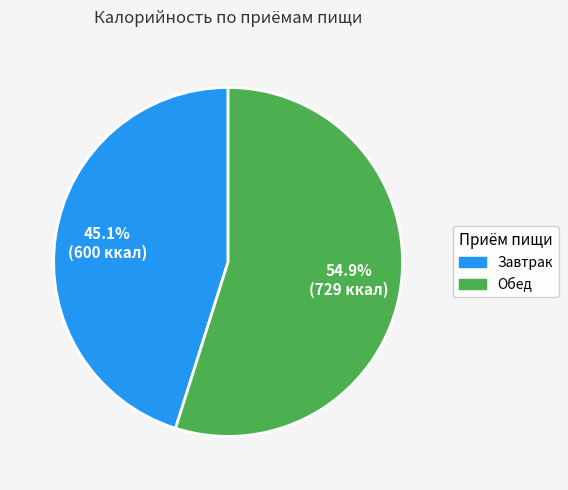

To the nearest percent, what is the combined percentage of Завтрак and Обед?

100%